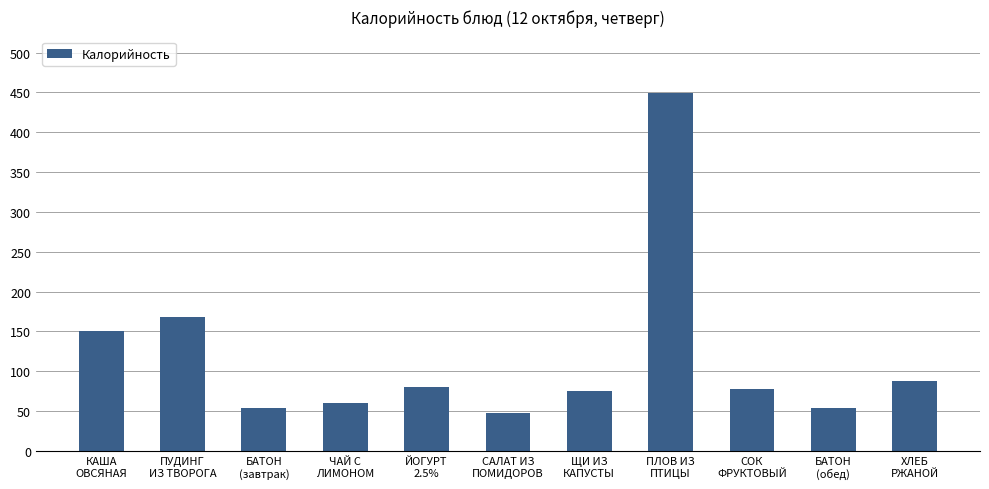

What is the smallest value displayed?

47.6